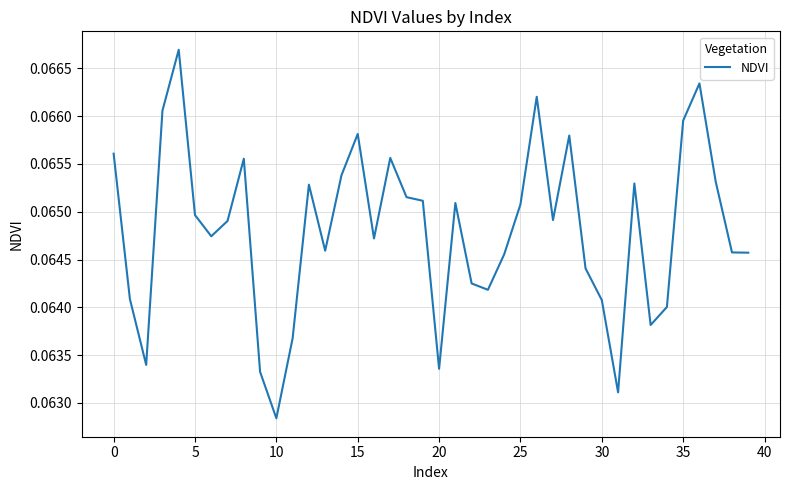

How many points are higher than both their immediate neighbors (excluding endpoints)?

10